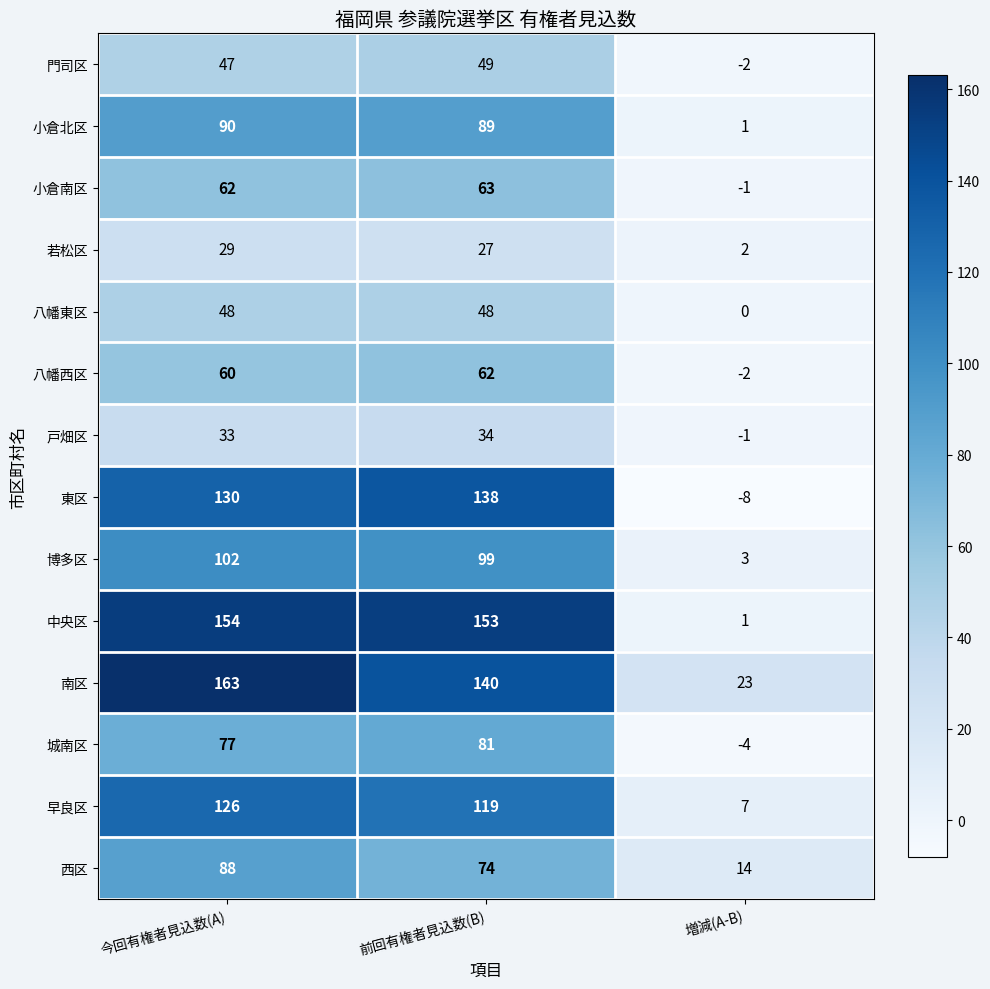

The value of 博多区 at 今回有権者見込数(A) is 102. True or false?

True